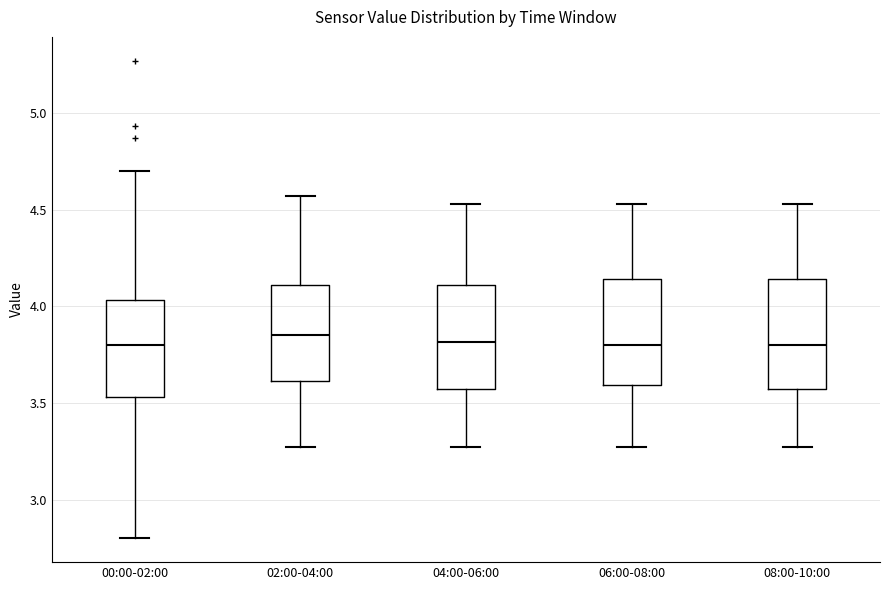

Reading left to right, transcribe this box plot: for each box, give where its median line is, the range the box spans, and where its two whiskers end, as read against the y-axis. The values are not printed on the chart, so give them approximately, as read against the axis.

00:00-02:00: median 3.80, box 3.55 to 4.05, whiskers 2.80 to 4.70
02:00-04:00: median 3.85, box 3.60 to 4.10, whiskers 3.25 to 4.55
04:00-06:00: median 3.80, box 3.55 to 4.10, whiskers 3.25 to 4.55
06:00-08:00: median 3.80, box 3.60 to 4.15, whiskers 3.25 to 4.55
08:00-10:00: median 3.80, box 3.55 to 4.15, whiskers 3.25 to 4.55